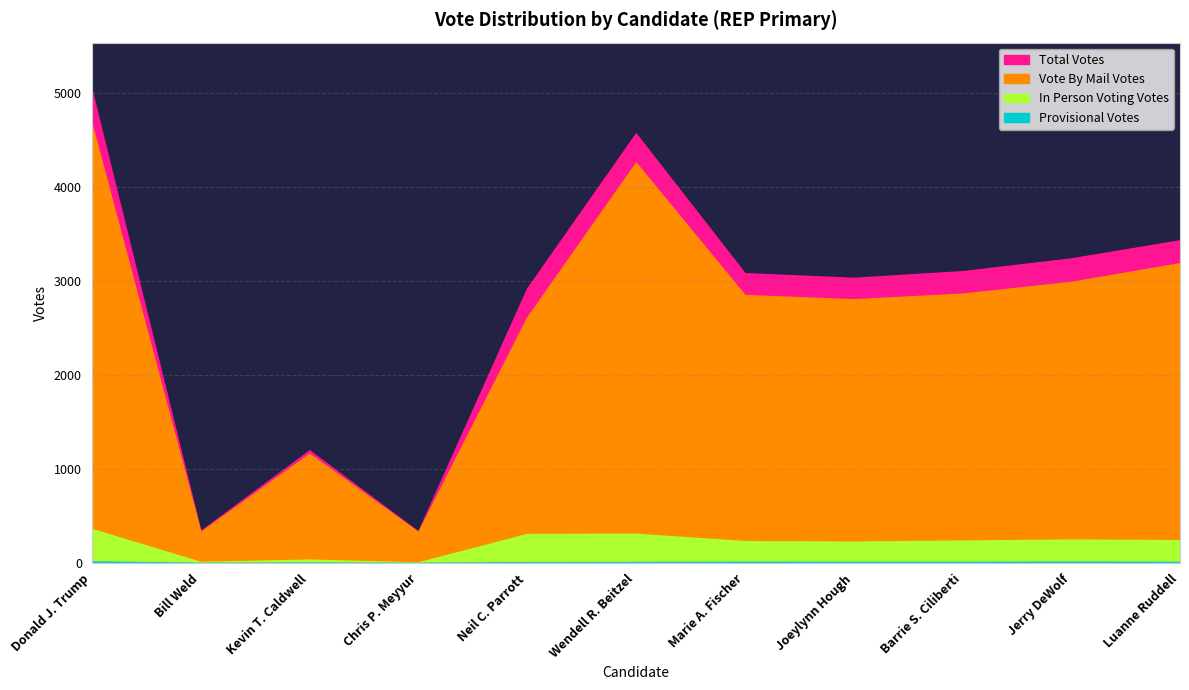

Which series changed the most between Wendell R. Beitzel and Joeylynn Hough?

Total Votes